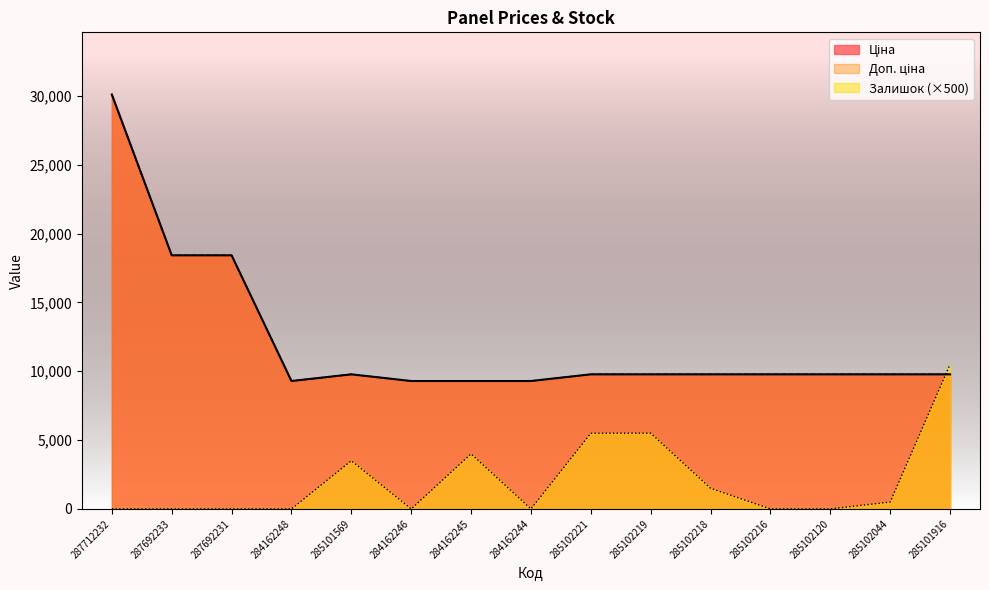

How many values in the Доп. ціна series are below 9775?

4